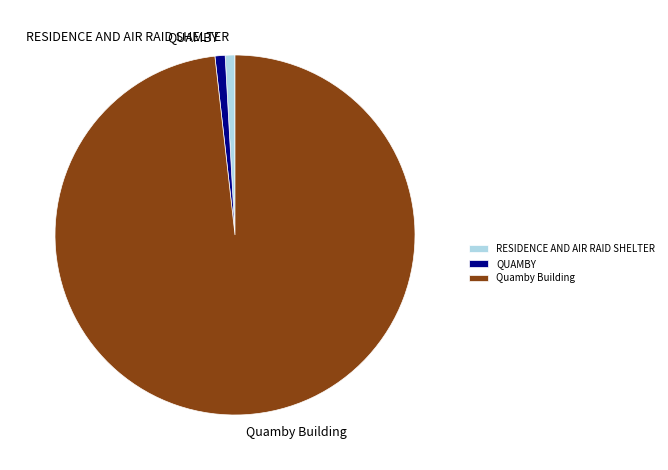

Is the sum of RESIDENCE AND AIR RAID SHELTER and Quamby Building greater than half?

Yes